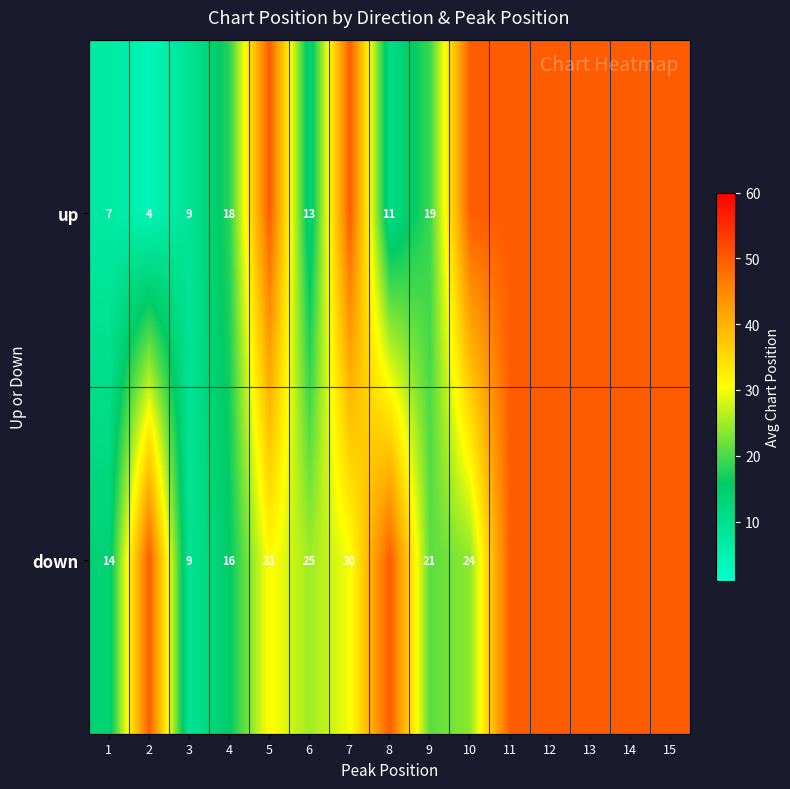

True or false: up has a value of 21 at 6.

False